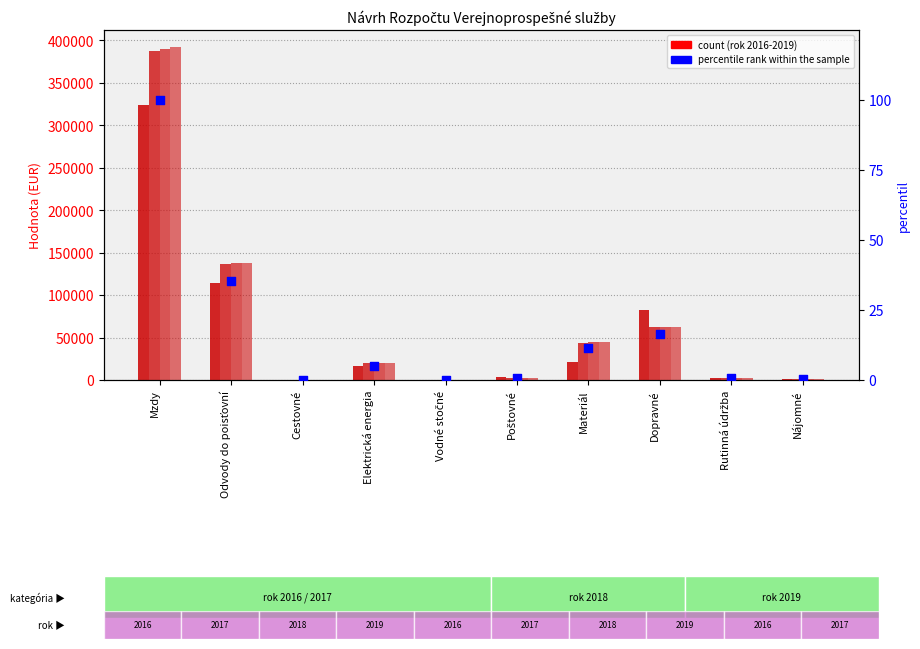

Is the value of rok 2016 at Materiál greater than the value of rok 2019 at Rutinná údržba?

Yes